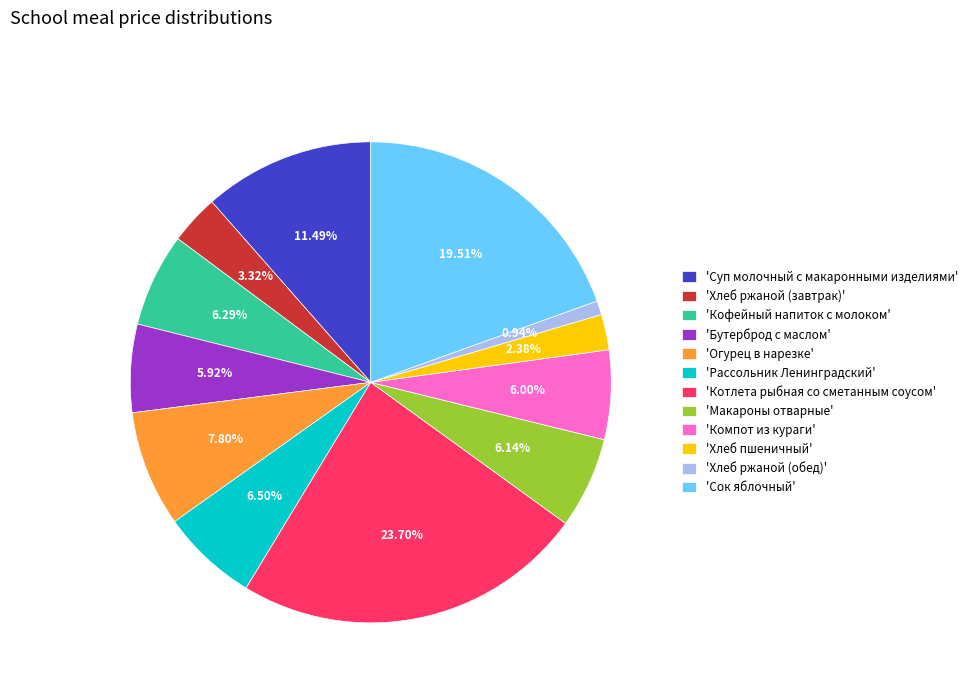

Combined, do 'Компот из кураги' and 'Хлеб ржаной (завтрак)' account for over 50%?

No